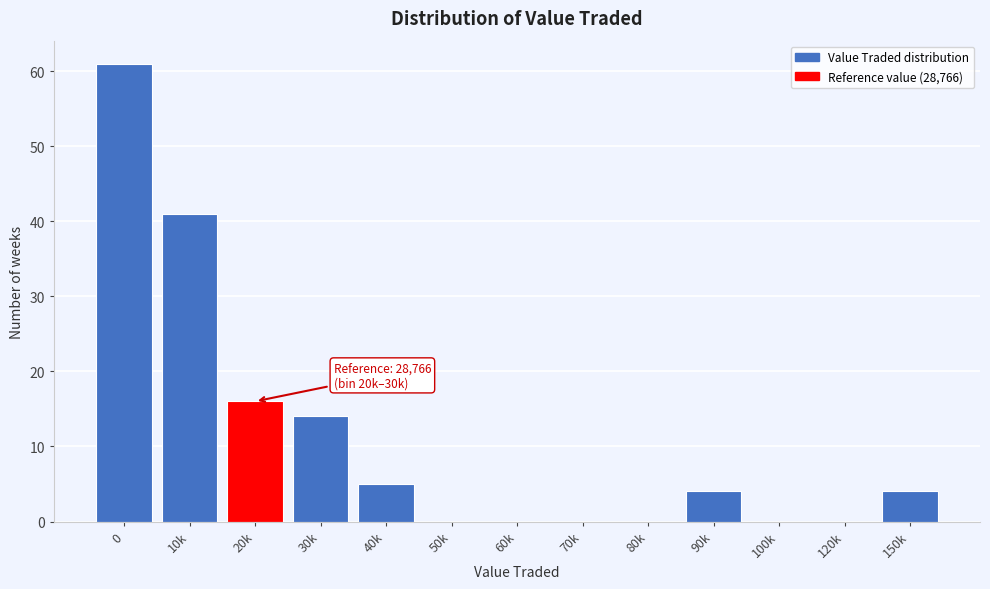

Reading left to right, transcribe all the data shown in this chart.

0=61	10k=41	20k=16	30k=14	40k=5	50k=0	60k=0	70k=0	80k=0	90k=4	100k=0	120k=0	150k=4